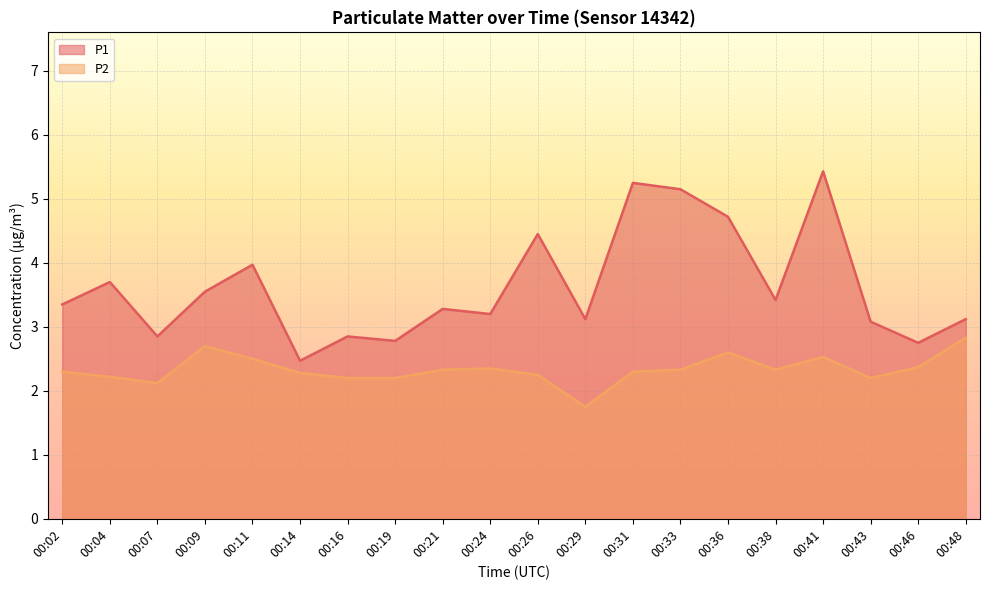

What is the total value across all series at 00:36?

7.3